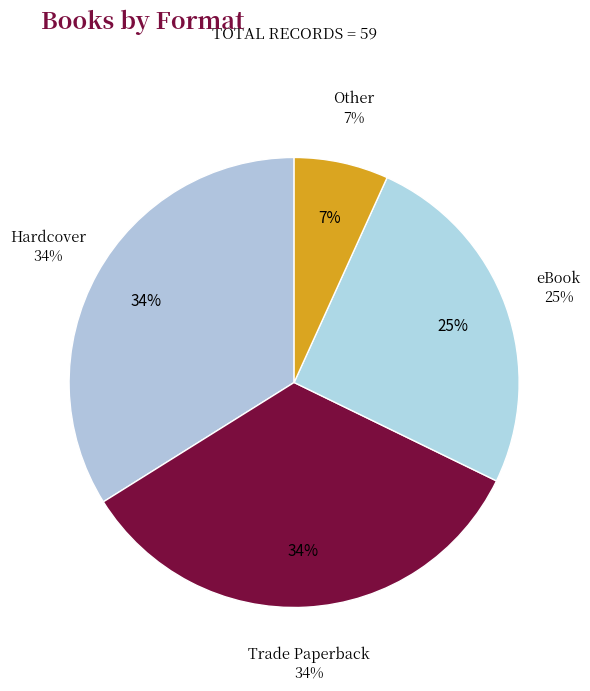

What percentage do Hardcover and Other together represent?

40.7%